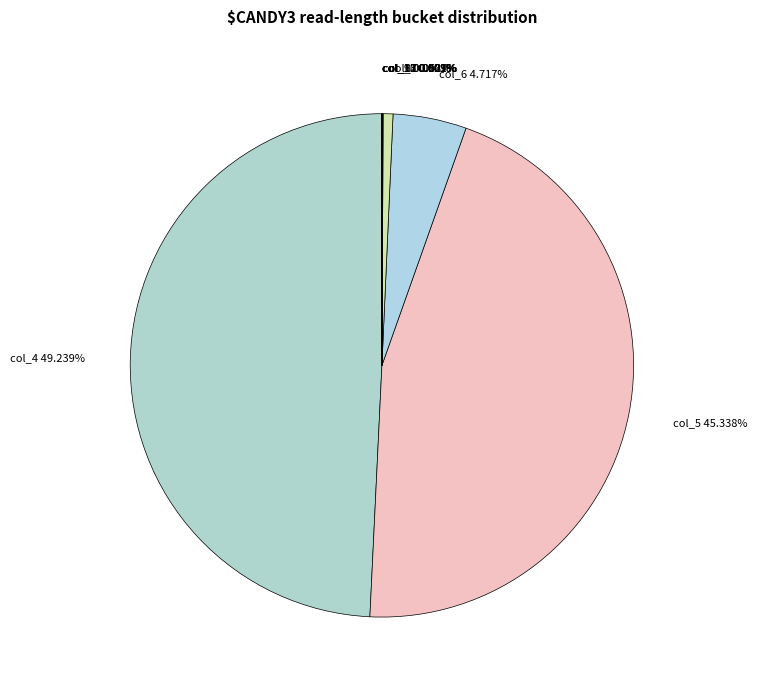

What is the largest slice in the pie chart?

col_4 49.239%